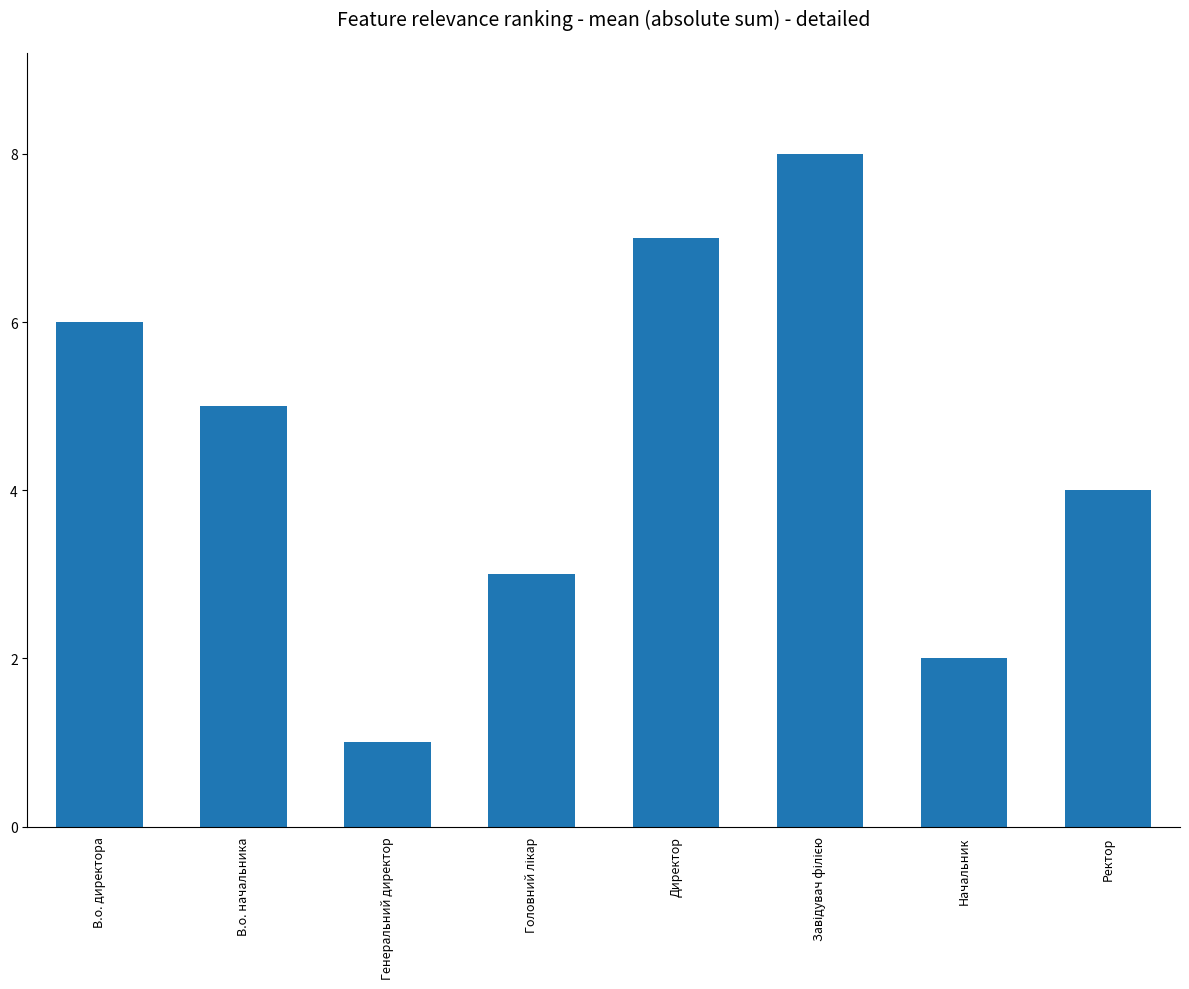

At which category does the chart reach its minimum across all series?

Генеральний директор